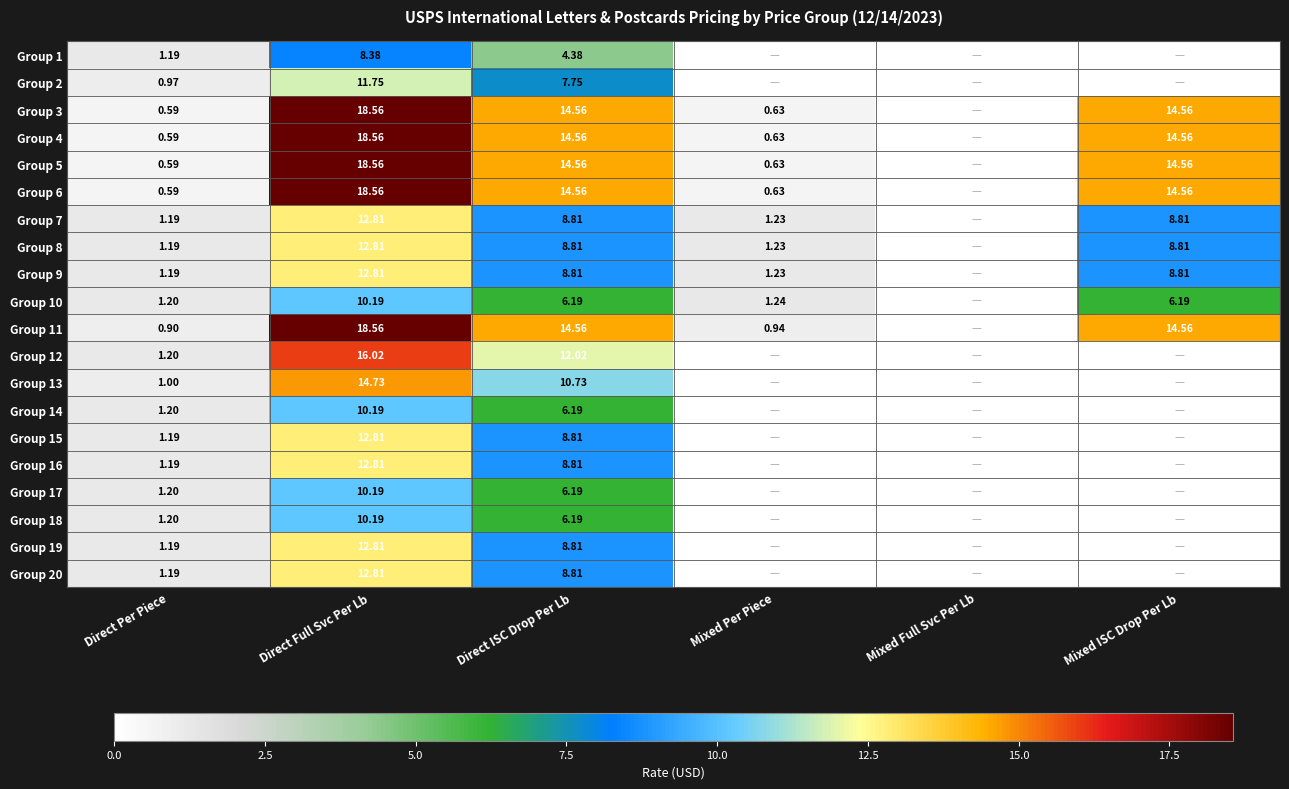

What is the spread (max minus min) of values at Direct ISC Drop Per Lb?

10.2